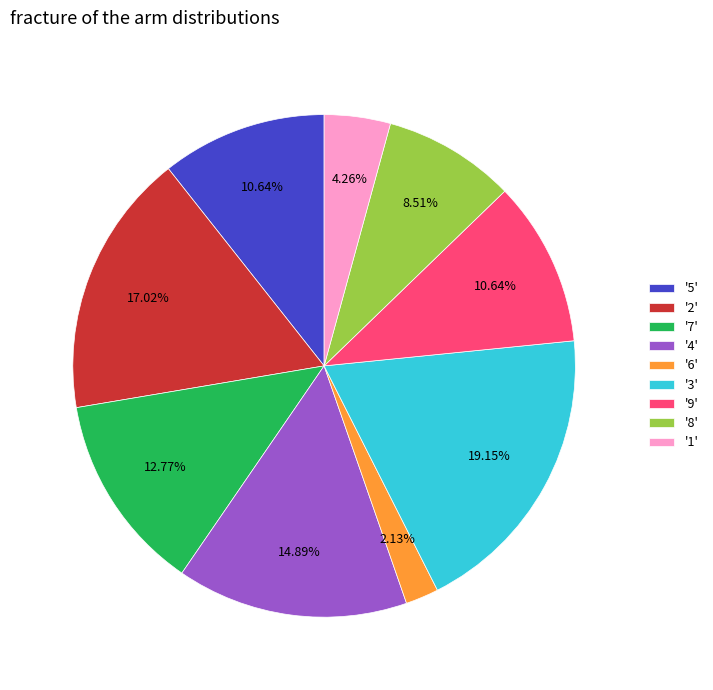

To the nearest percent, what is the average slice percentage?

11%